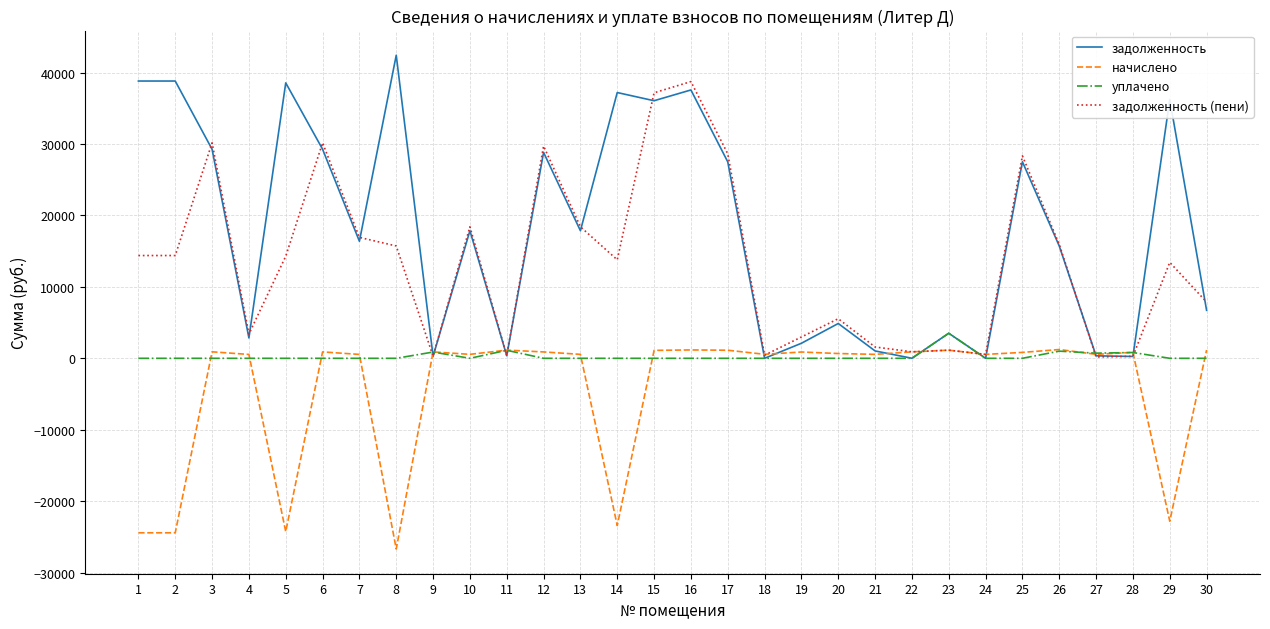

The value of задолженность (пени) at 7 is 16926.6. True or false?

True